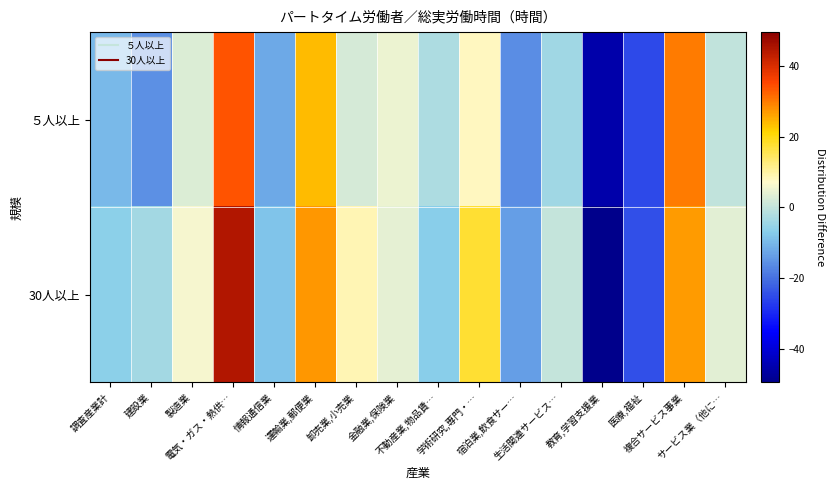

Count the number of data series in this chart.

2